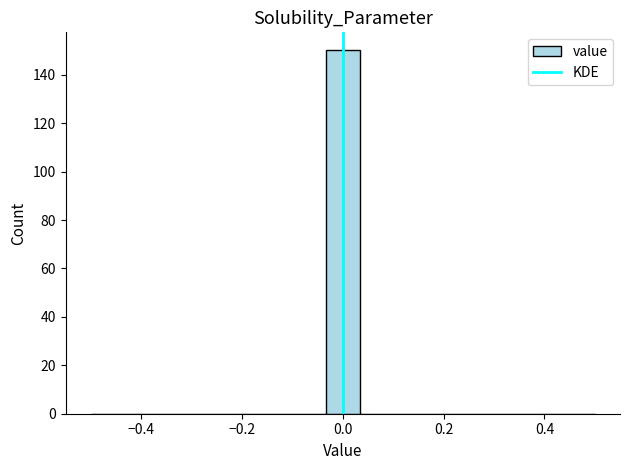

Read against the x-axis, roughly where is the centre of the tallest bar?

0.00